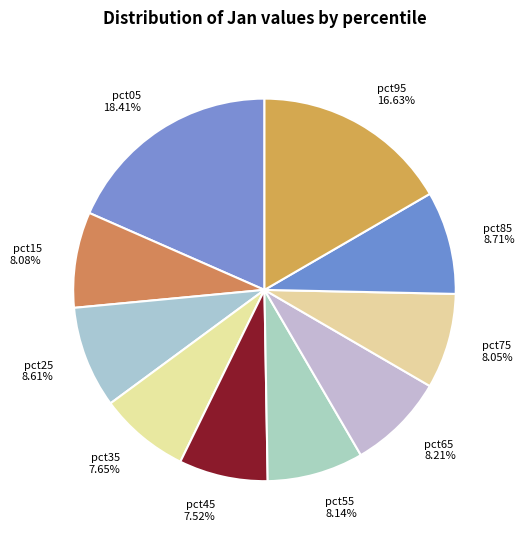

To the nearest percent, what percentage of the pie is pct75?

8%